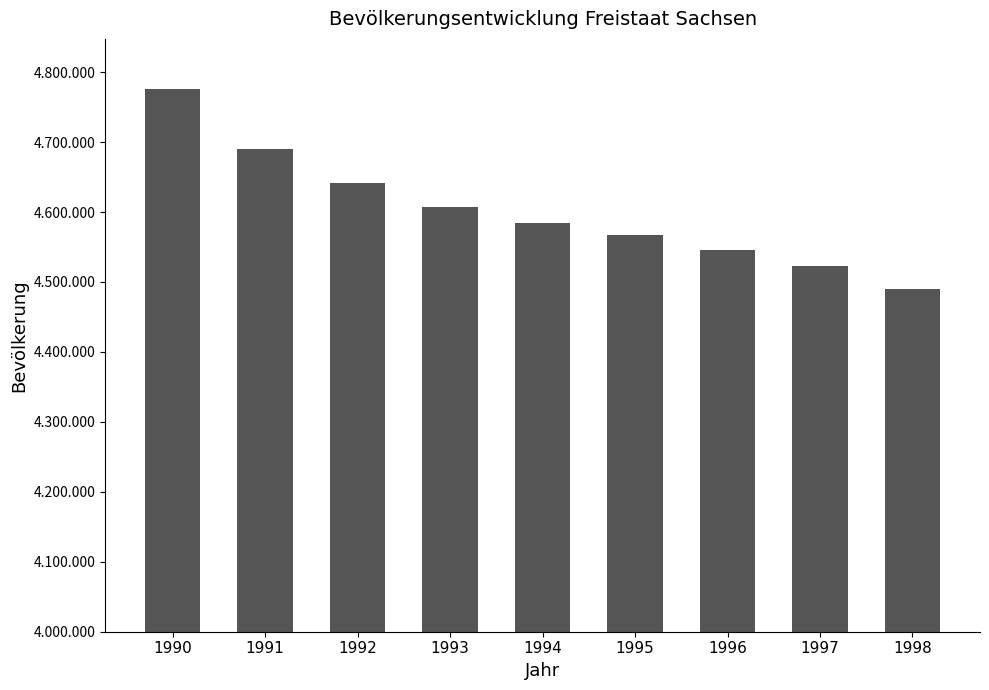

What is the value of the 9th bar from the left?

4489415